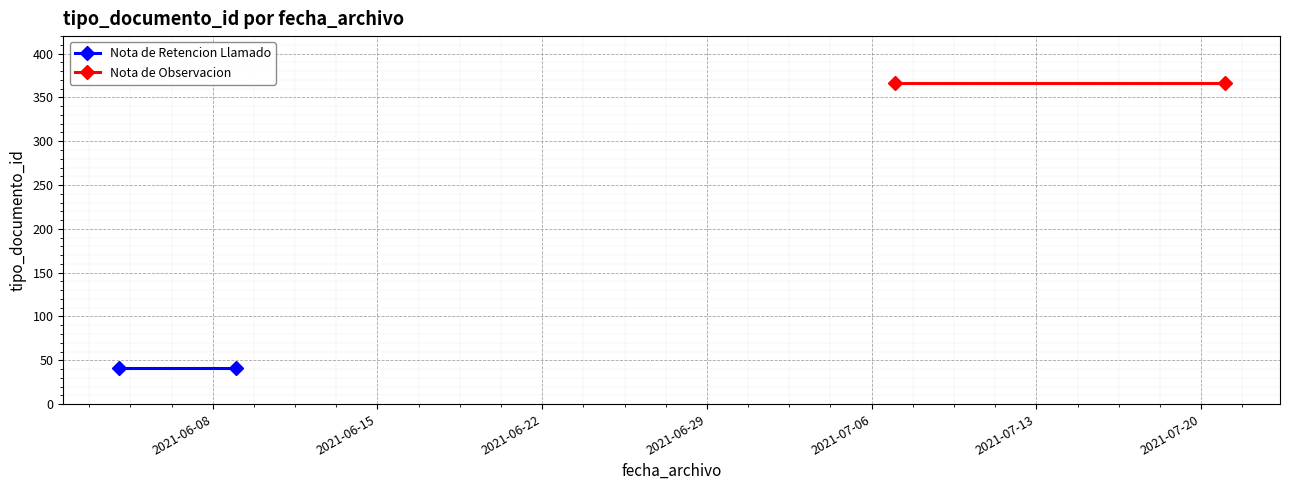

What is the minimum value shown in the chart?

41